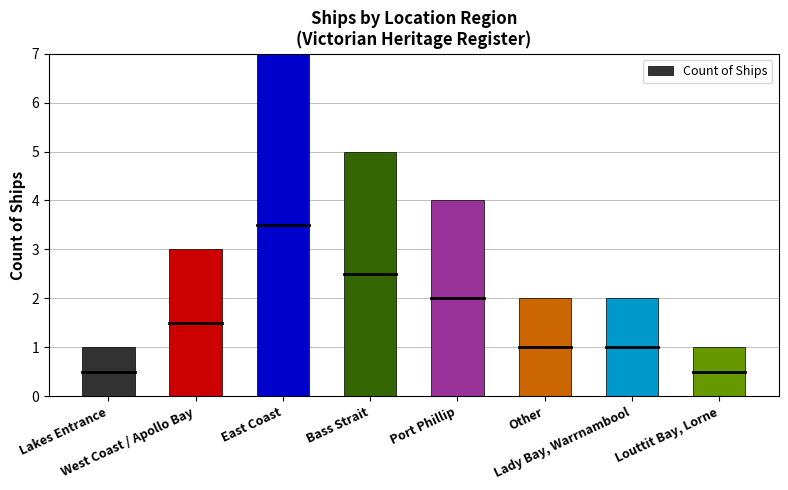

What is the value of the 8th bar from the left?

1